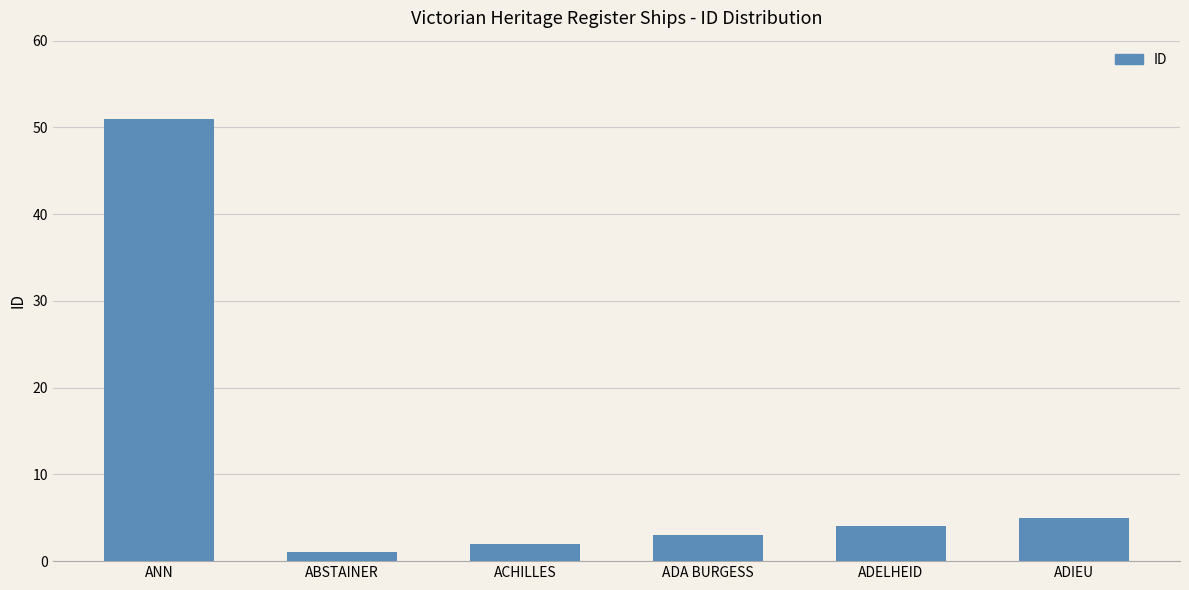

The value at ANN is 51. True or false?

True